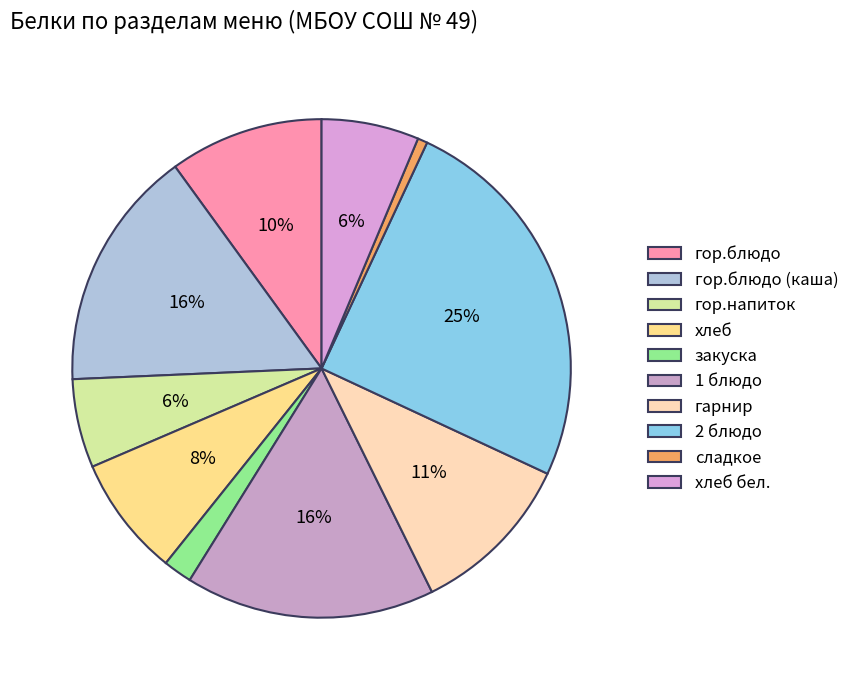

Does закуска account for over 50% of the chart?

No